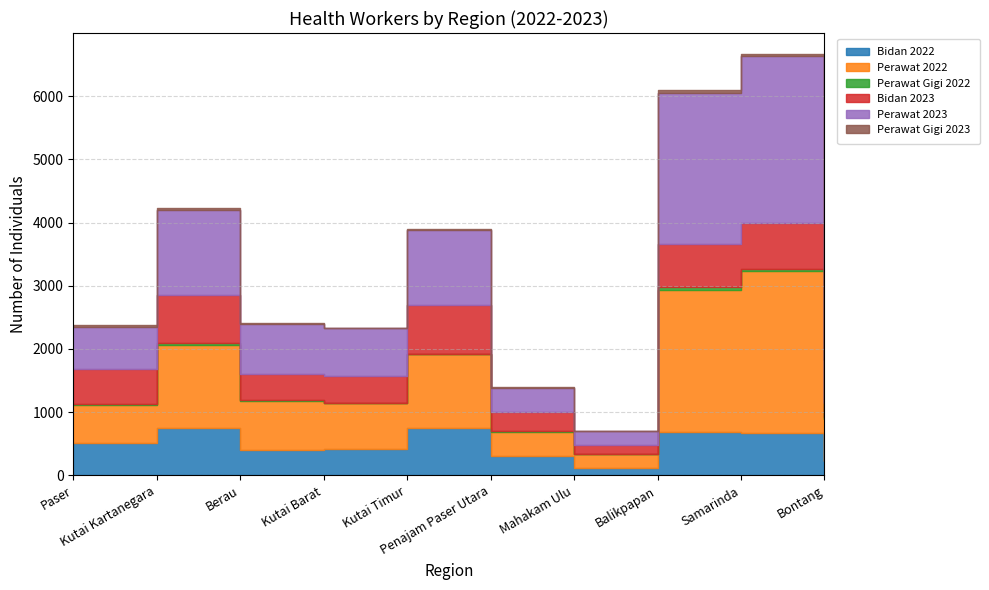

True or false: Bidan 2022 and Perawat 2023 cross at least once.

False